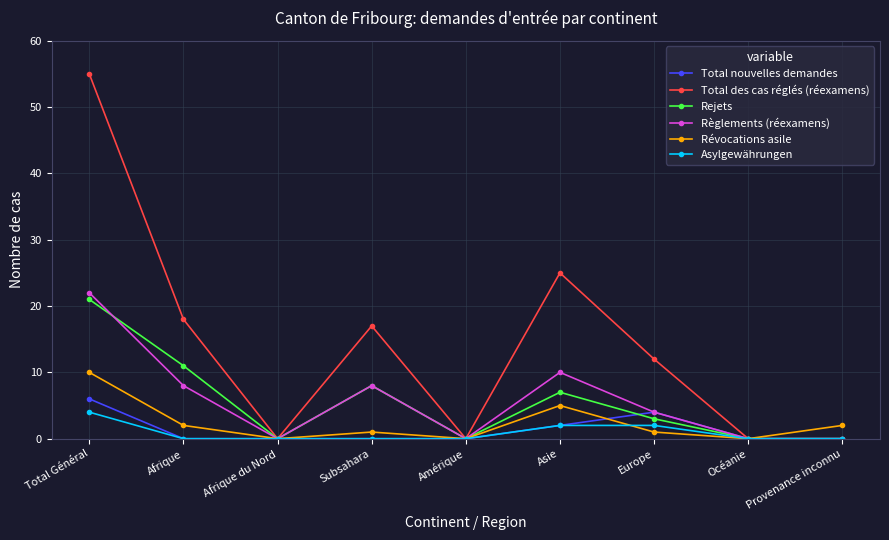

Reading left to right, list all the values displayed in this chart.

Total nouvelles demandes: Total Général=6	Afrique=0	Afrique du Nord=0	Subsahara=0	Amérique=0	Asie=2	Europe=4	Océanie=0	Provenance inconnu=0
Total des cas réglés (réexamens): Total Général=55	Afrique=18	Afrique du Nord=0	Subsahara=17	Amérique=0	Asie=25	Europe=12	Océanie=0	Provenance inconnu=0
Rejets: Total Général=21	Afrique=11	Afrique du Nord=0	Subsahara=8	Amérique=0	Asie=7	Europe=3	Océanie=0	Provenance inconnu=0
Règlements (réexamens): Total Général=22	Afrique=8	Afrique du Nord=0	Subsahara=8	Amérique=0	Asie=10	Europe=4	Océanie=0	Provenance inconnu=0
Révocations asile: Total Général=10	Afrique=2	Afrique du Nord=0	Subsahara=1	Amérique=0	Asie=5	Europe=1	Océanie=0	Provenance inconnu=2
Asylgewährungen: Total Général=4	Afrique=0	Afrique du Nord=0	Subsahara=0	Amérique=0	Asie=2	Europe=2	Océanie=0	Provenance inconnu=0